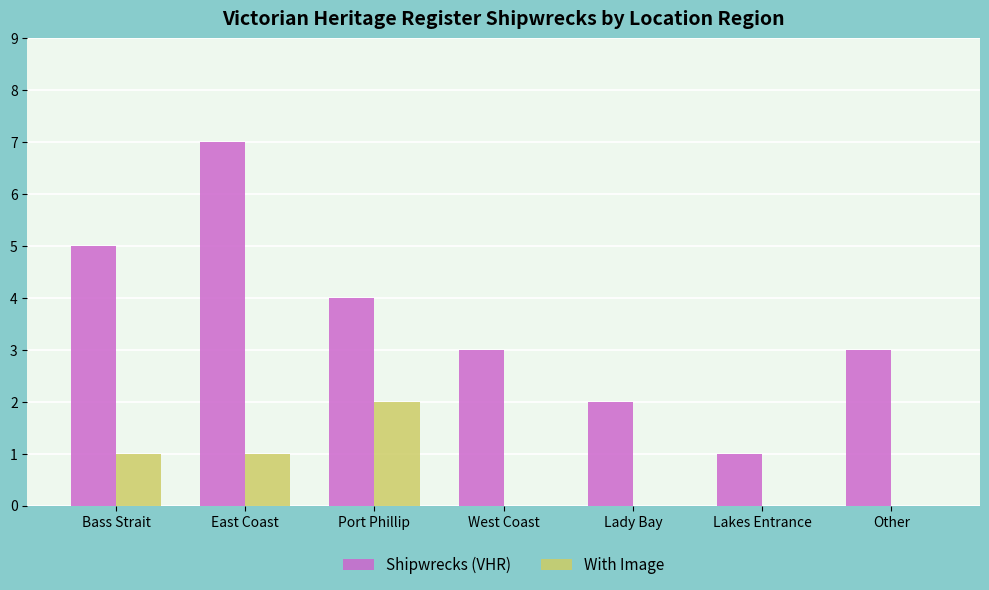

Which series changed the most between East Coast and Lady Bay?

Shipwrecks (VHR)